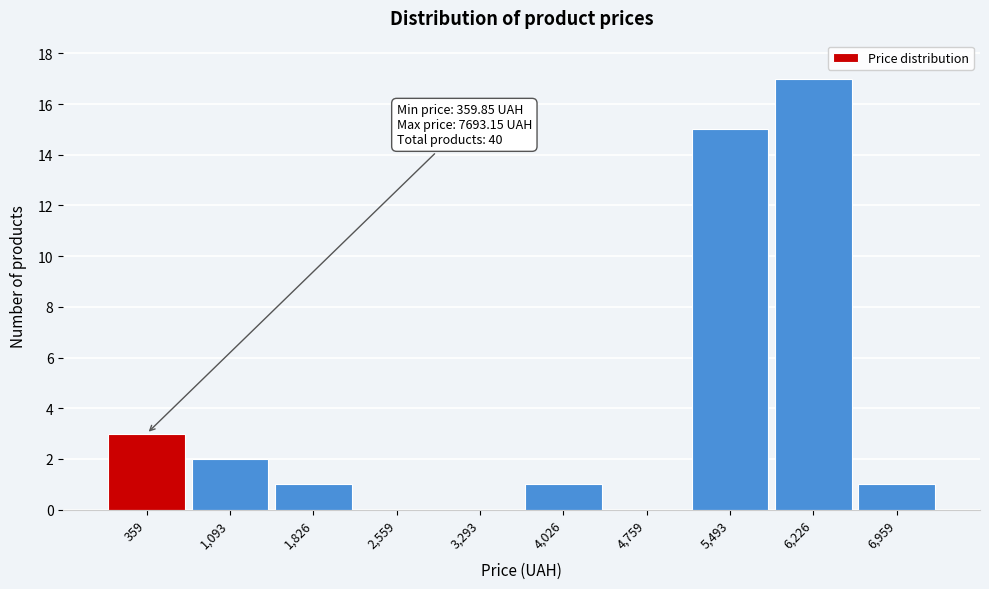

Reading right to left, extract all data points from this chart.

6,959=1	6,226=17	5,493=15	4,759=0	4,026=1	3,293=0	2,559=0	1,826=1	1,093=2	359=3